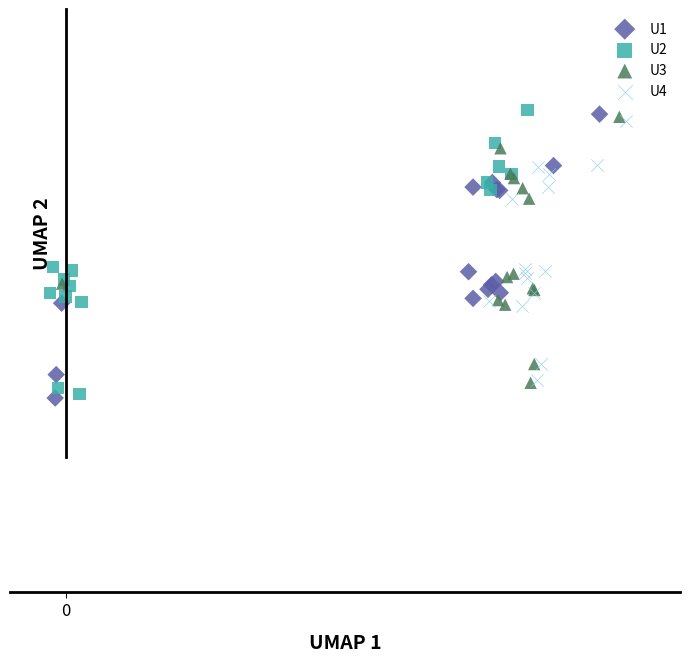

What are all the series names shown in the legend?

U1, U2, U3, U4